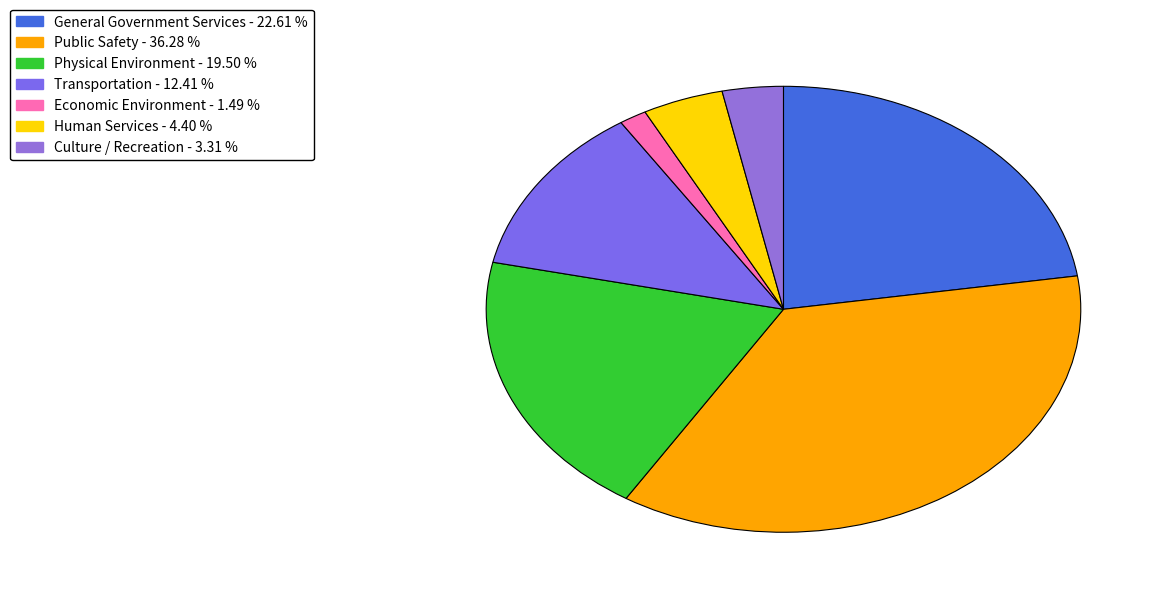

Is it true that Transportation is 5% of the pie?

False